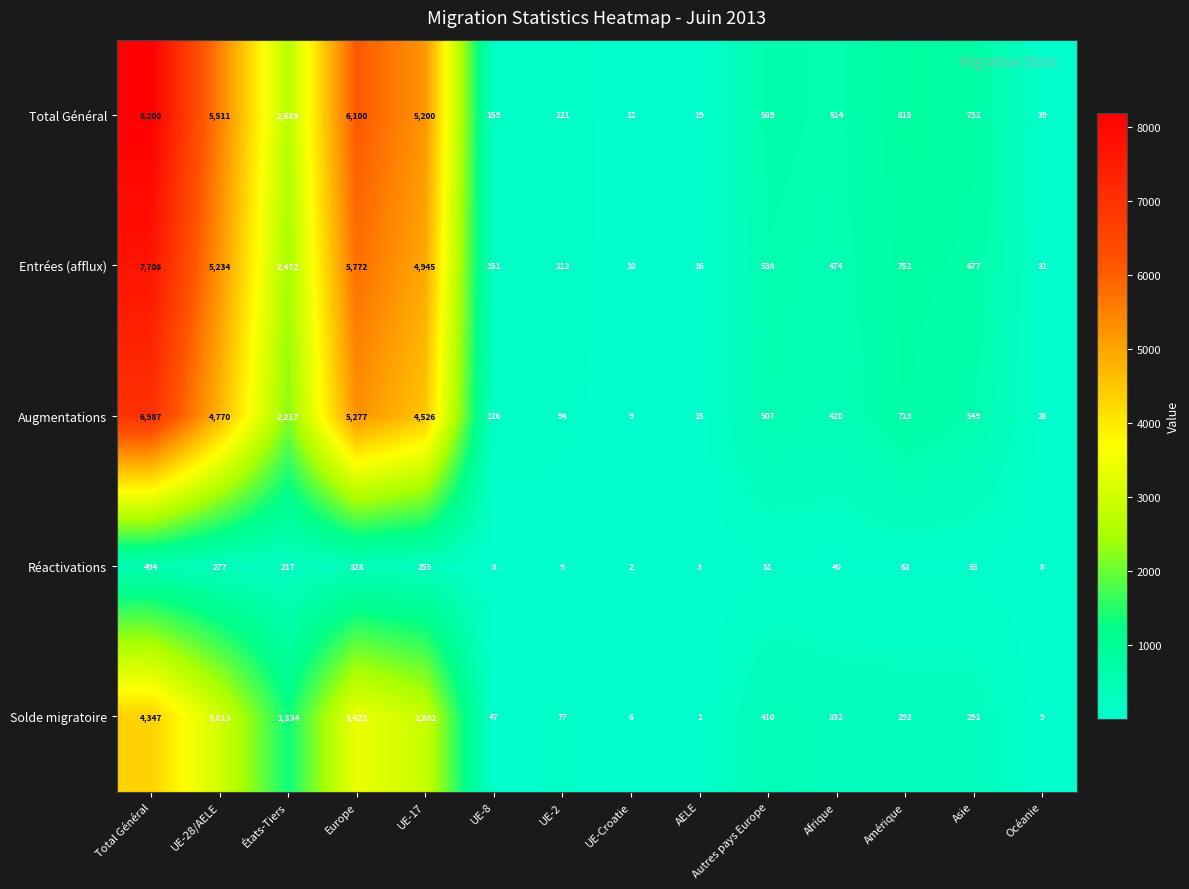

Which series has the largest total across all categories?

Total Général